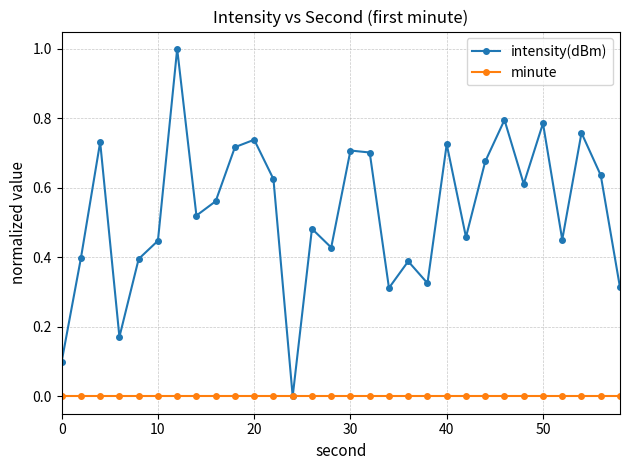

What is the highest value of the intensity(dBm) series?

1.0